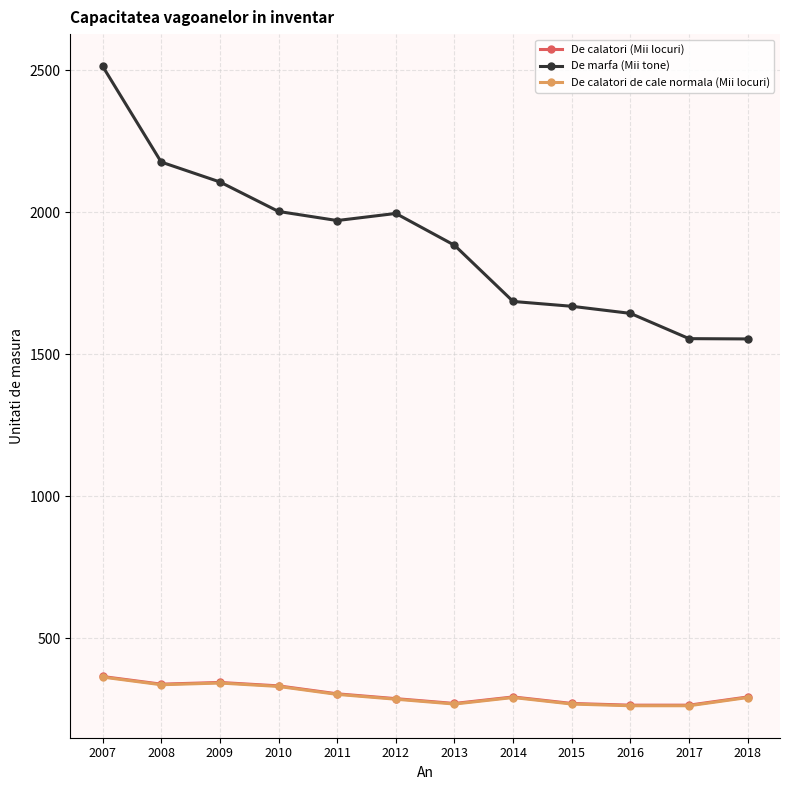

What is the average value of the De calatori (Mii locuri) series?

302